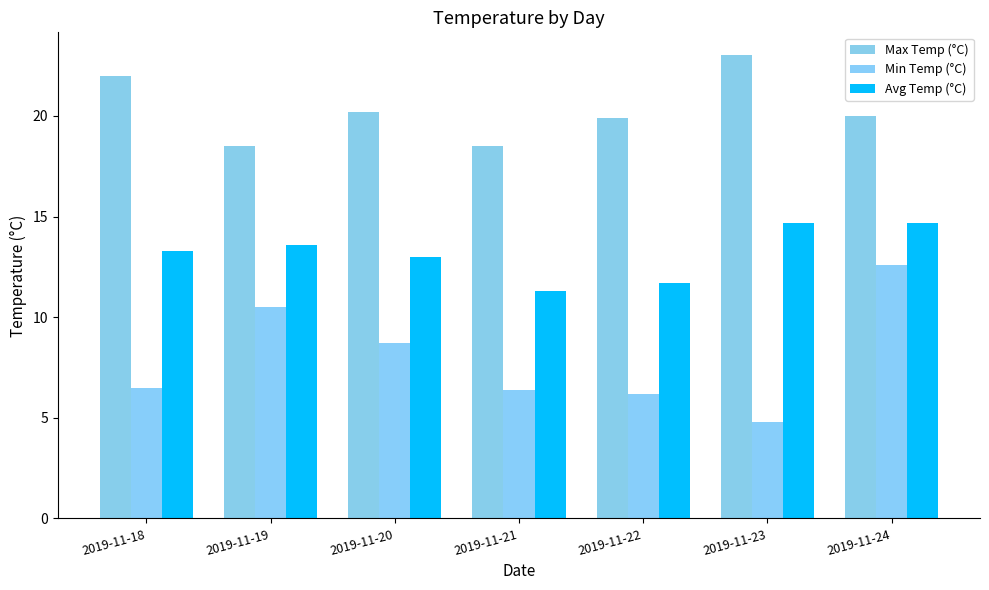

How many bars are there in each group?

3